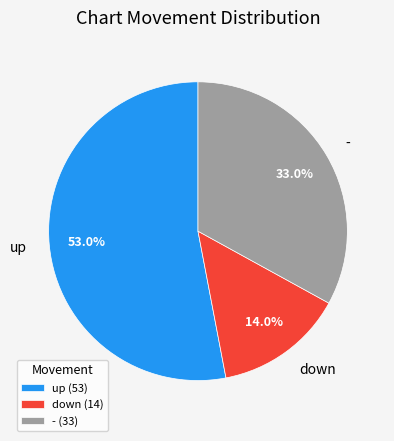

The up slice represents 63% of the pie. True or false?

False